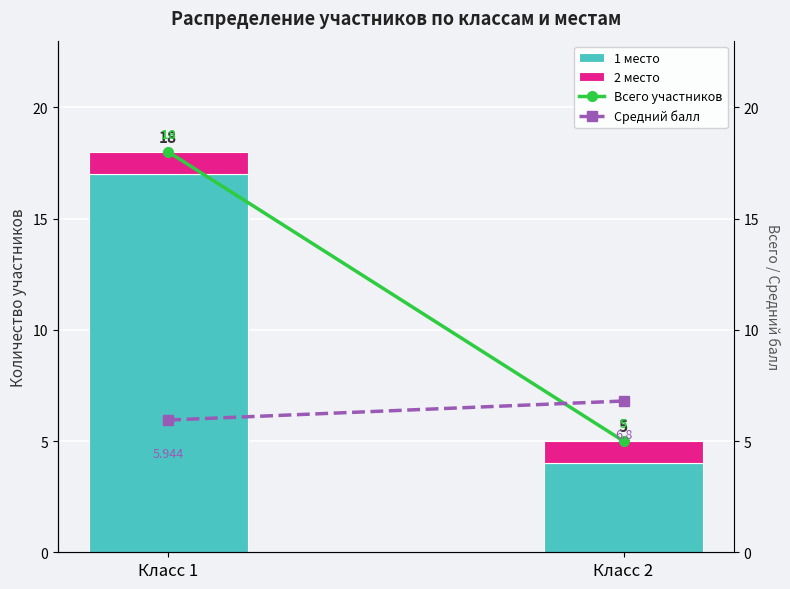

What is the spread (max minus min) of values at Класс 2?

5.8